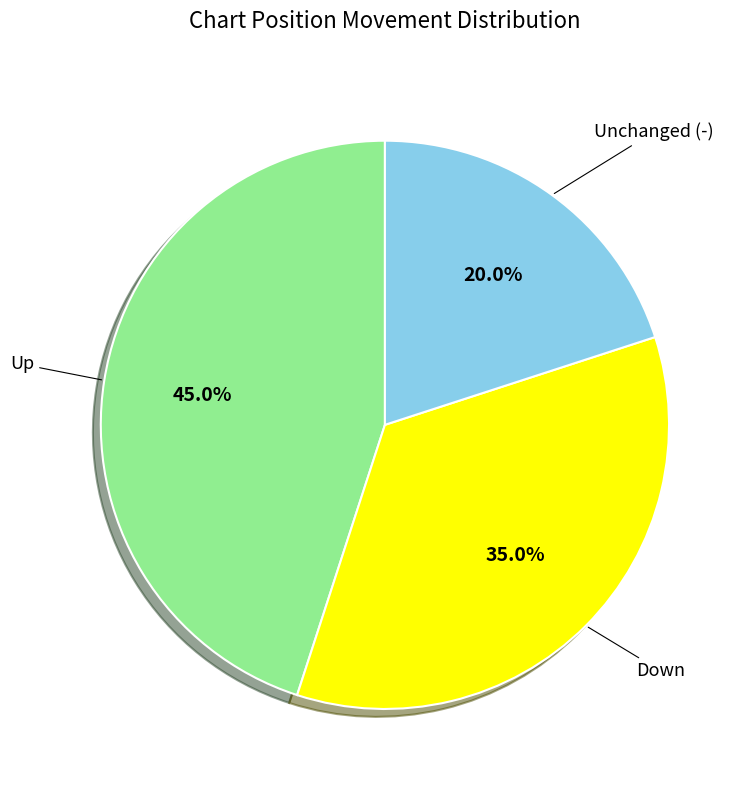

Is there any slice that represents more than half of the pie?

No